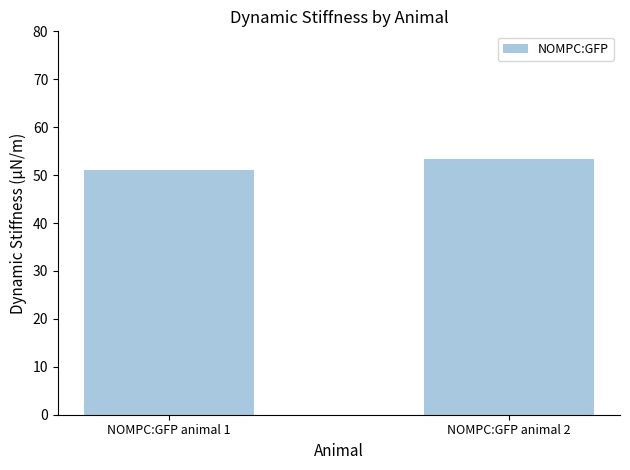

Approximately how many times larger is the value at NOMPC:GFP animal 2 compared to NOMPC:GFP animal 1?

1.0